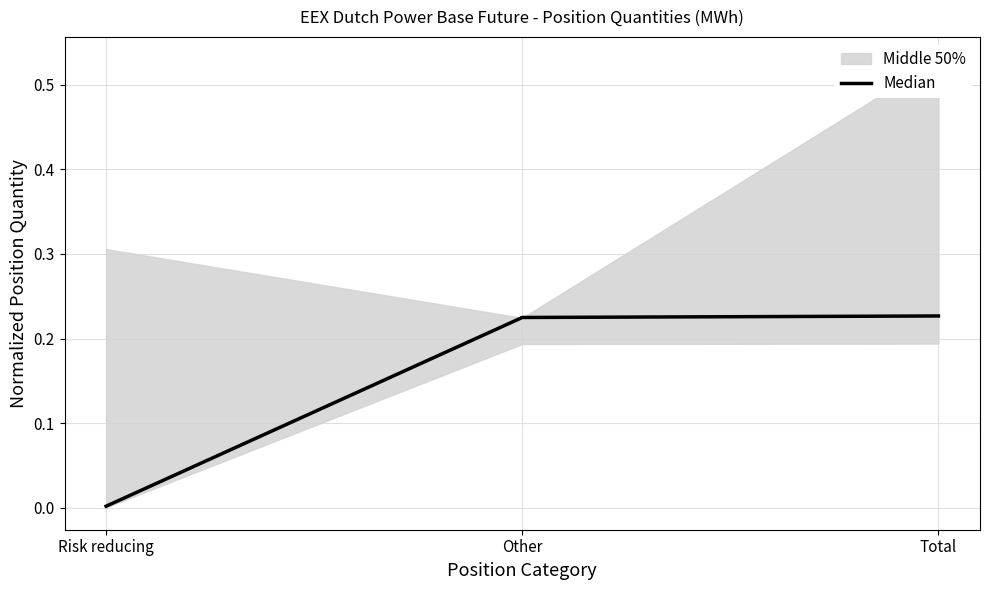

What position from the right is Other?

2